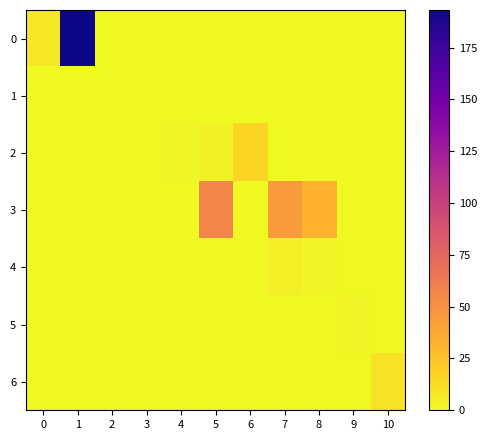

Reading left to right, list all the values displayed in this chart.

0: 0=8.1	1=193.2	2=0.0	3=0.0	4=0.0	5=0.0	6=0.0	7=0.0	8=0.0	9=0.0	10=0.0
1: 0=0.0	1=0.0	2=0.0	3=0.4	4=0.0	5=0.0	6=0.0	7=0.0	8=0.0	9=0.0	10=0.0
2: 0=0.0	1=0.0	2=0.0	3=0.0	4=0.9	5=3.7	6=16.5	7=0.0	8=0.0	9=0.0	10=0.0
3: 0=0.0	1=0.0	2=0.0	3=0.0	4=0.0	5=57.2	6=0.0	7=44.6	8=32.4	9=0.0	10=0.0
4: 0=0.0	1=0.0	2=0.0	3=0.0	4=0.0	5=0.0	6=0.0	7=4.8	8=1.7	9=0.0	10=0.0
5: 0=0.0	1=0.0	2=0.0	3=0.0	4=0.0	5=0.0	6=0.0	7=0.3	8=0.1	9=1.9	10=0.0
6: 0=0.0	1=0.0	2=0.0	3=0.0	4=0.0	5=0.0	6=0.0	7=0.2	8=0.4	9=0.0	10=10.0